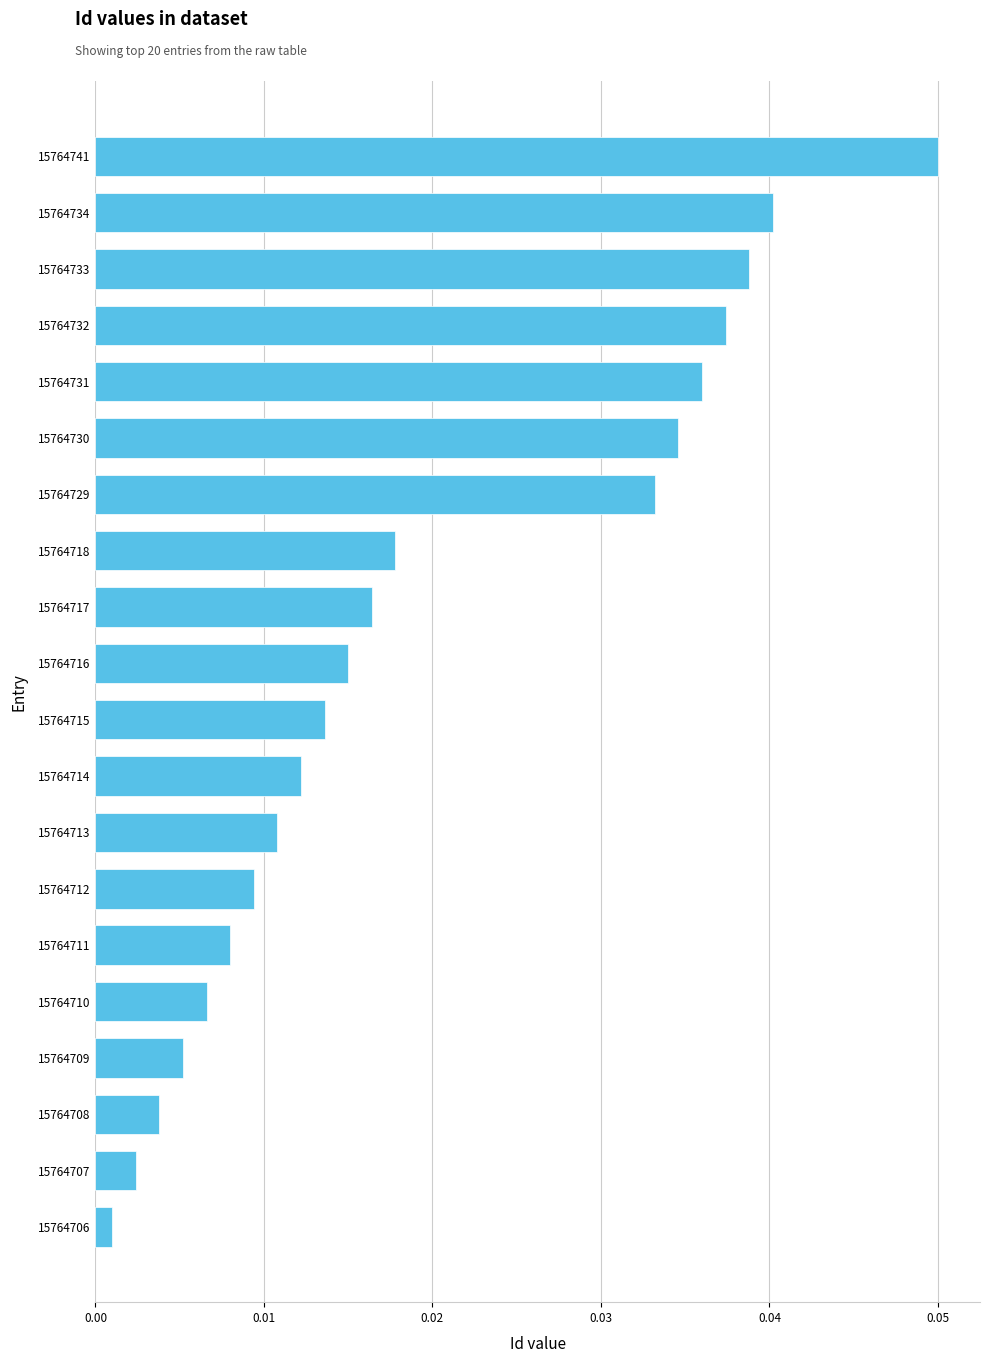

Where is the data nearest to the value 0?

15764706